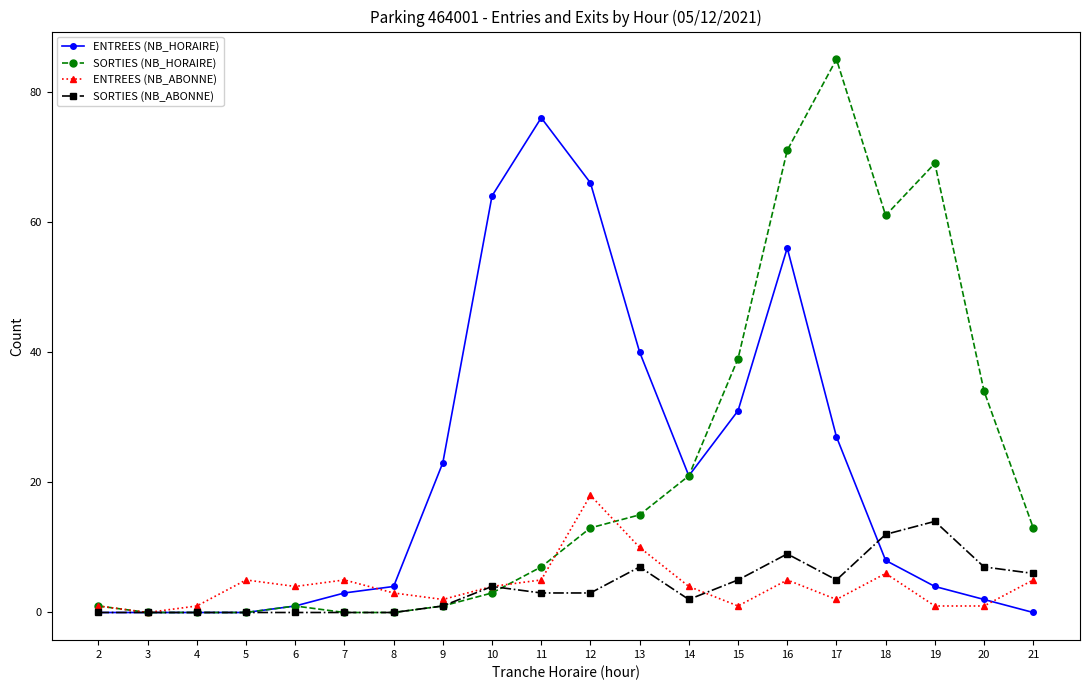

Which series has the largest range (max minus min)?

SORTIES (NB_HORAIRE)